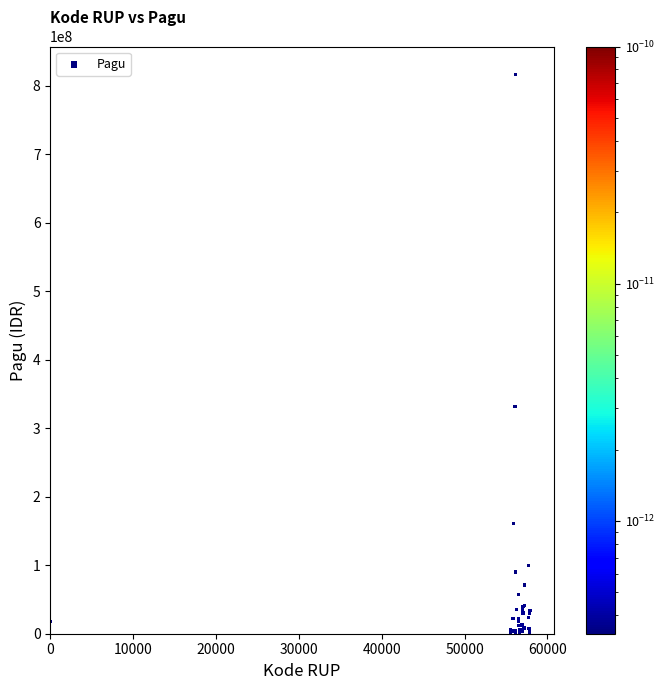

What Y value in the scatter plot is closest to 408450000?

331500000